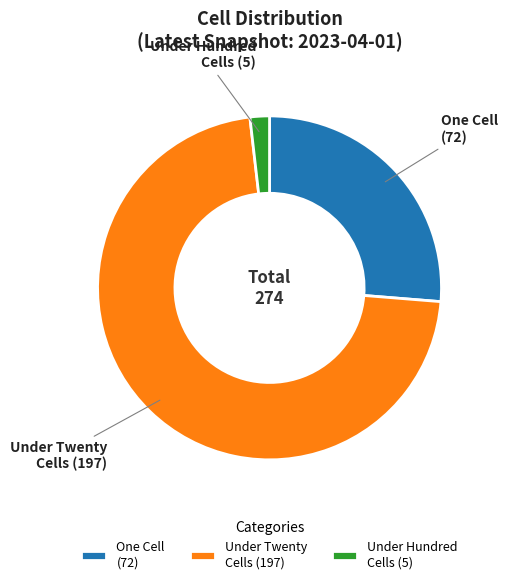

Do Under Hundred Cells (5) and One Cell (72) together represent more than half of the pie?

No